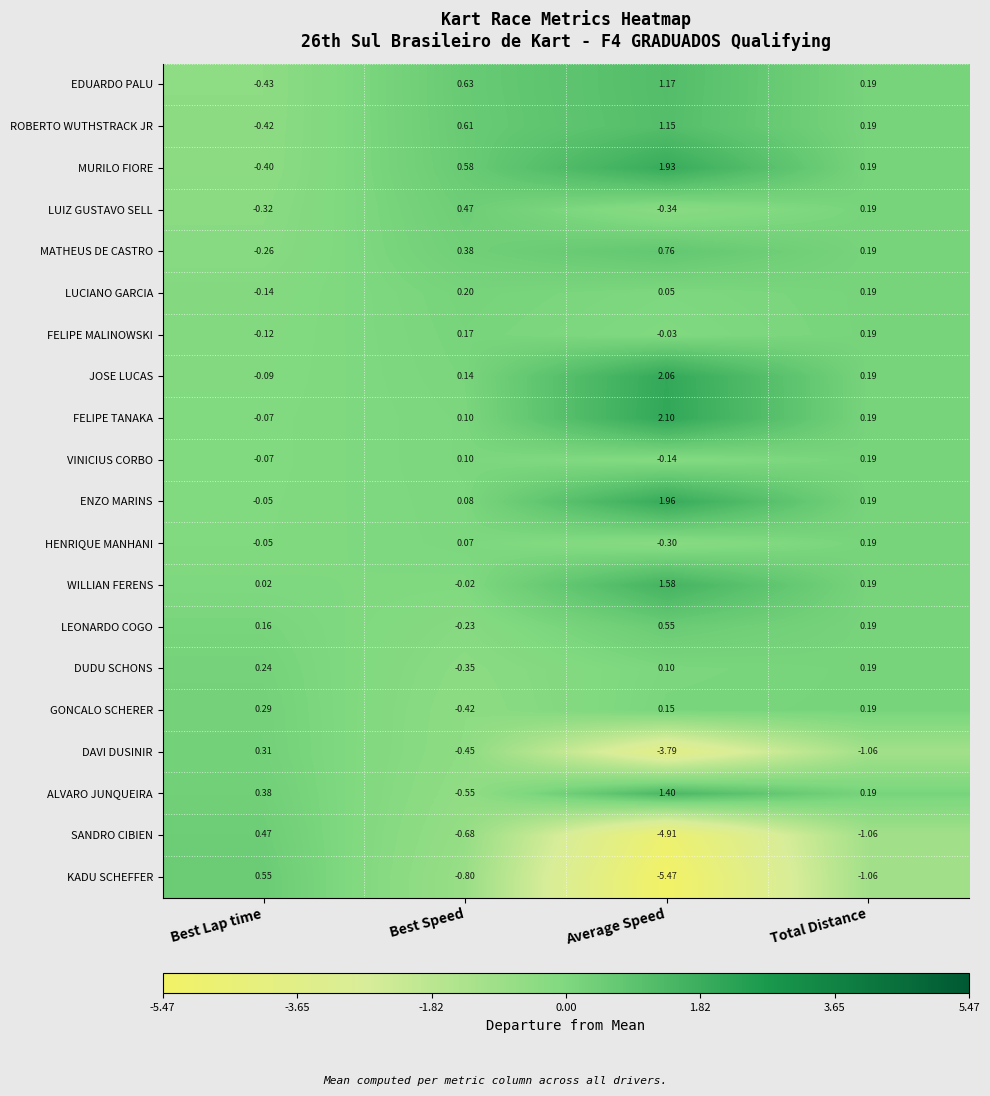

Which category has the highest value across all series?

Average Speed